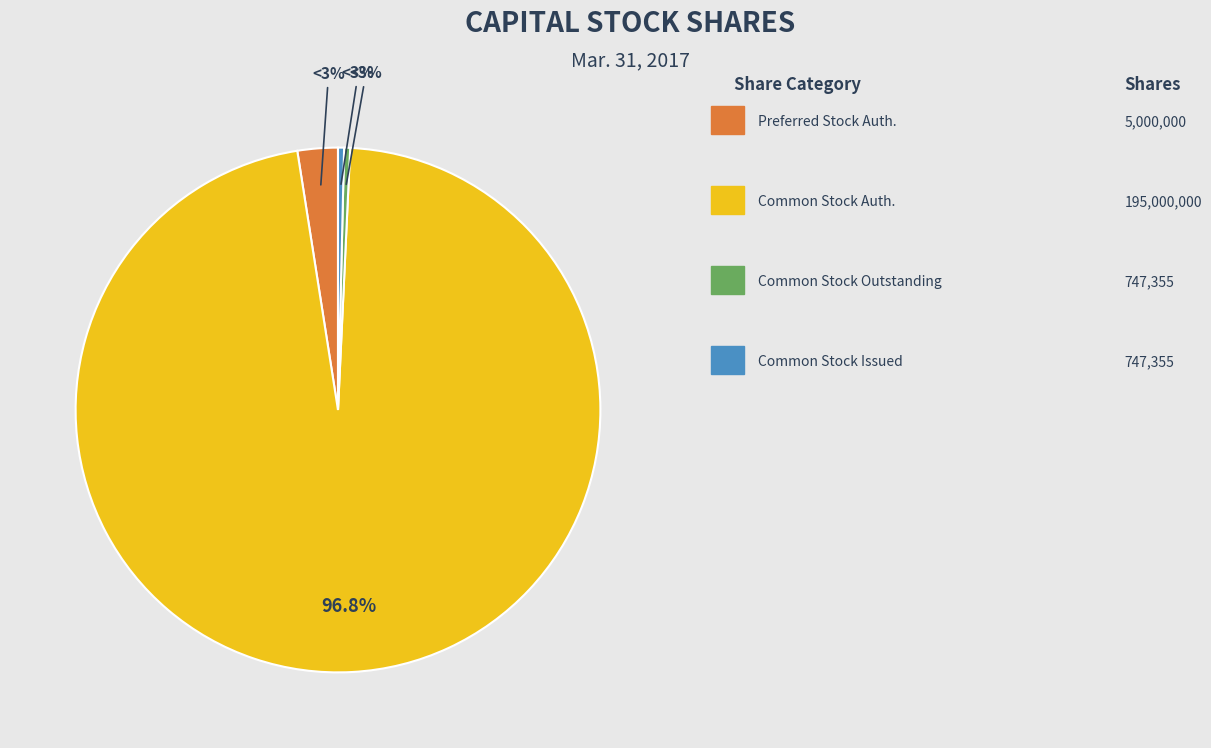

The Common Stock, Shares Outstanding slice represents 0% of the pie. True or false?

True